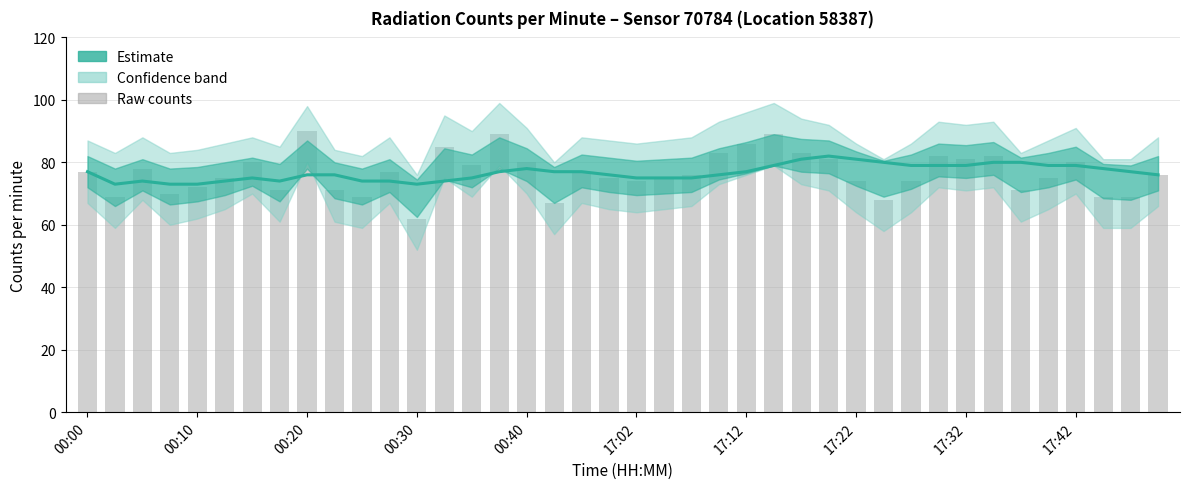

The value of rolling_mean at 17:42 is 24. True or false?

False